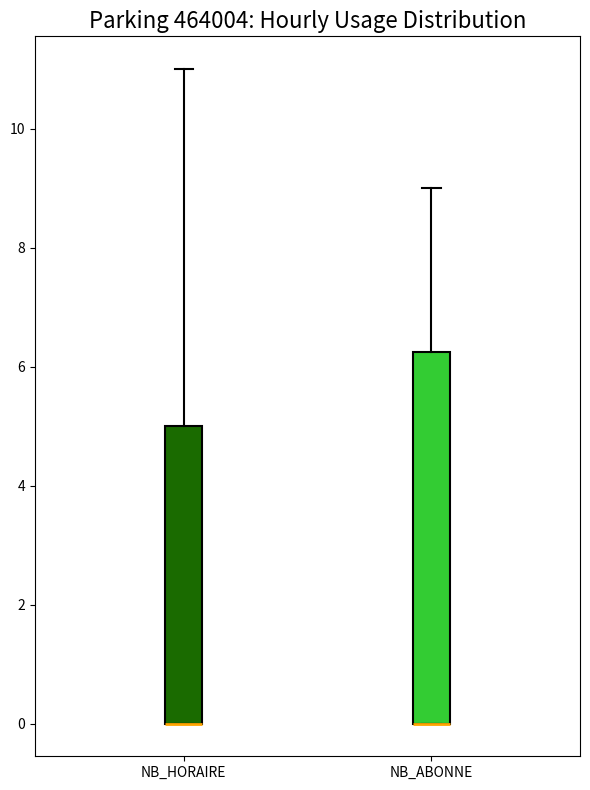

Comparing the boxes themselves (not the whiskers), which one is the tallest?

NB_ABONNE